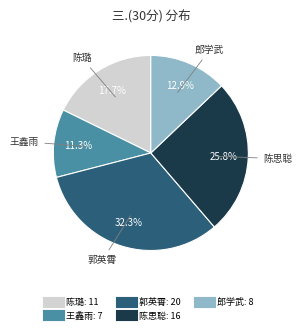

Is there a majority slice in this chart?

No